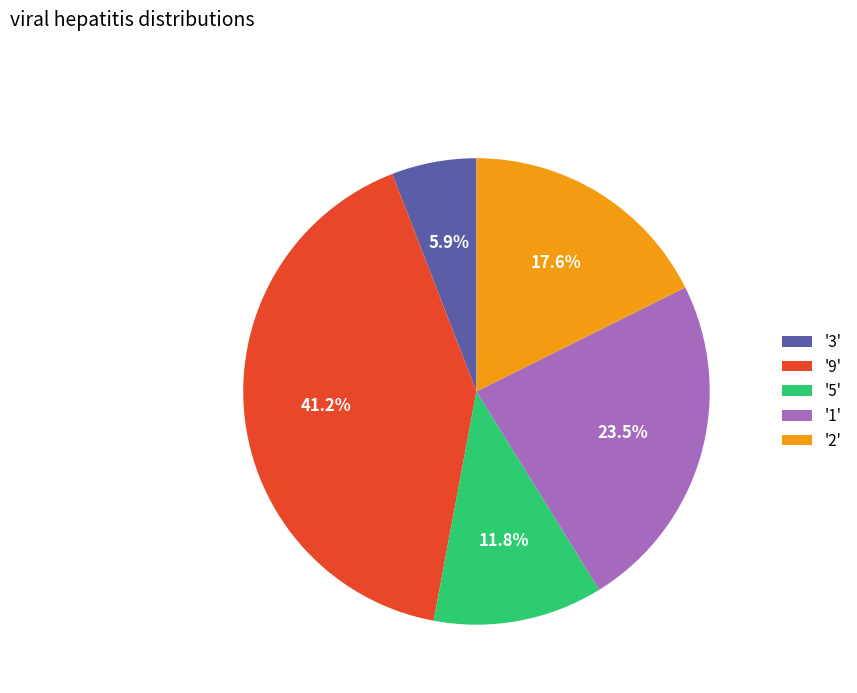

Which category has the biggest portion of the pie?

'9'